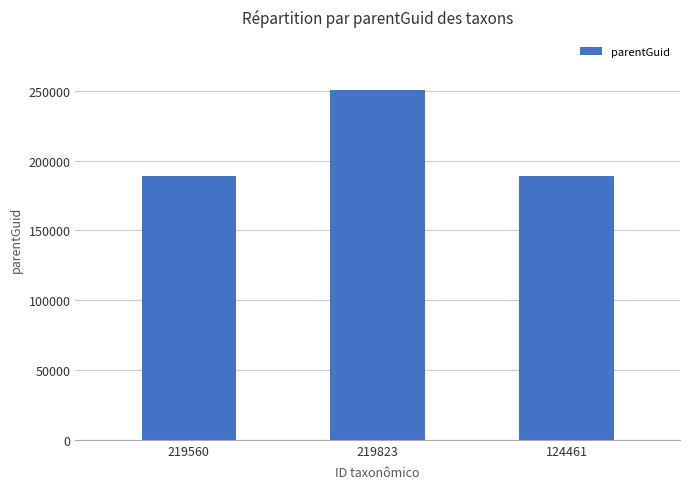

What is the label of the 2nd bar from the left?

219823